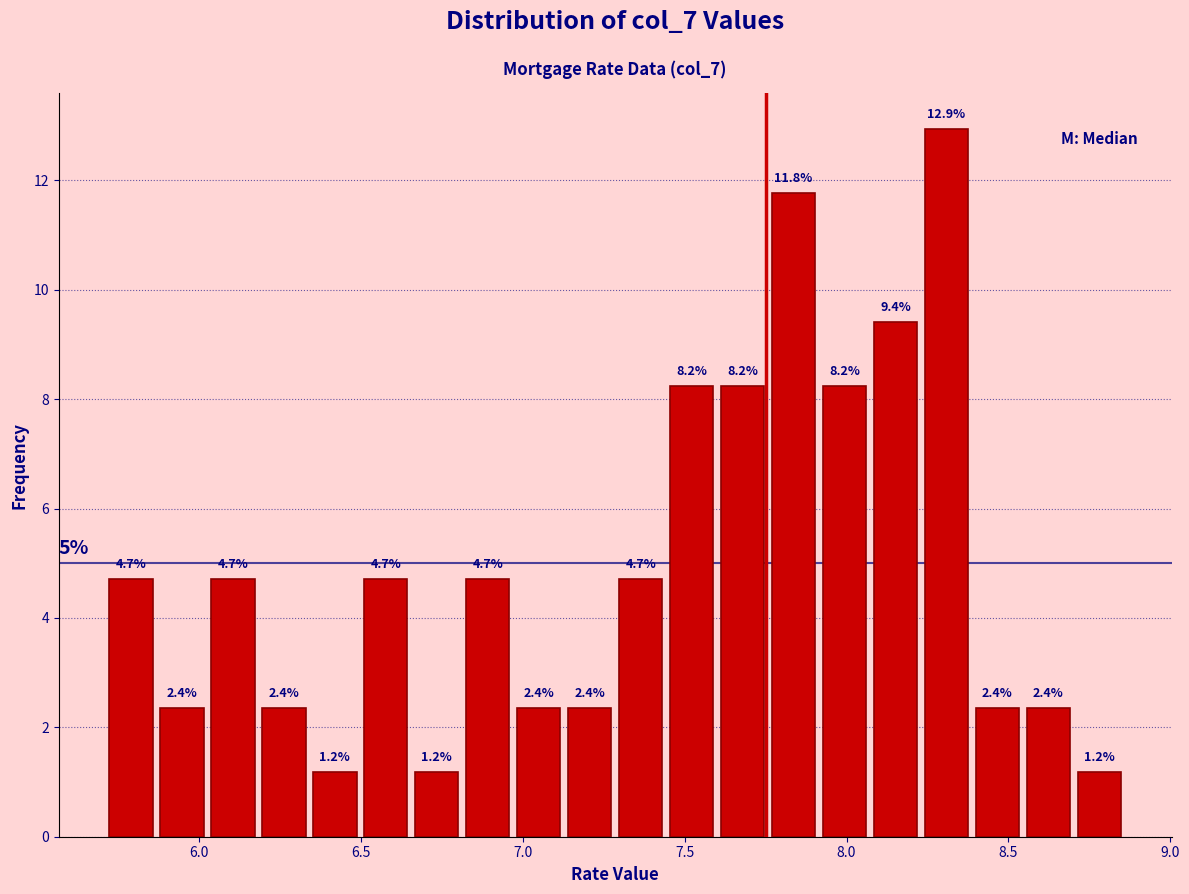

Around what value on the x-axis is the tallest bar? Give the approximate position of its centre, as read against the axis.

8.30